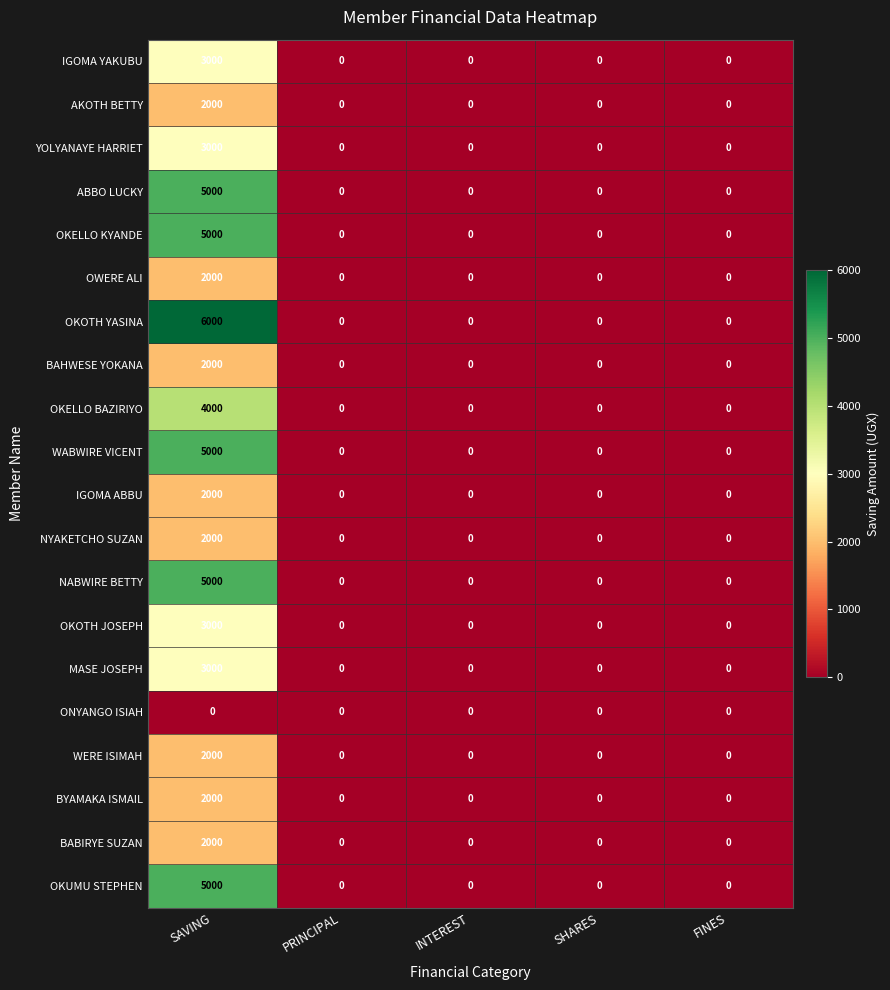

At how many categories does at least one series exceed 4279?

1